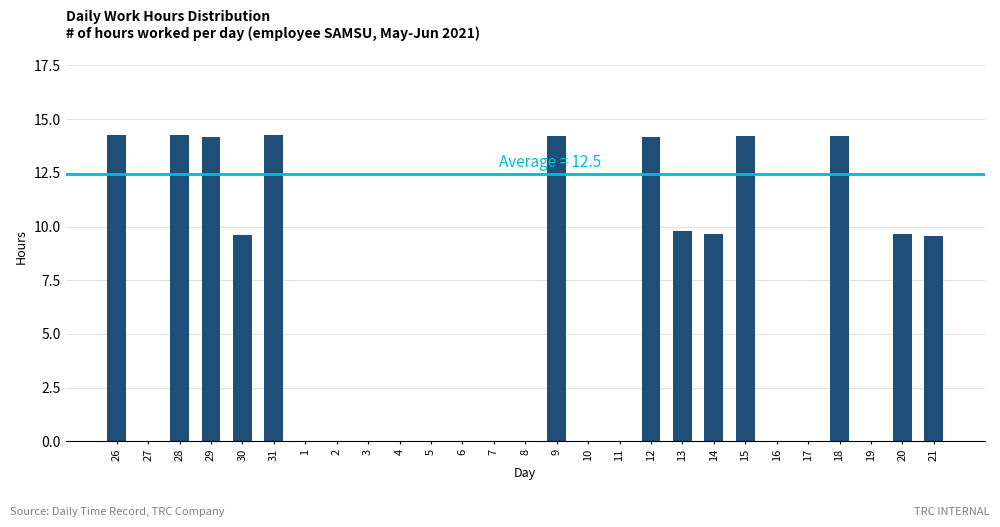

What is the maximum value shown in the chart?

14.3